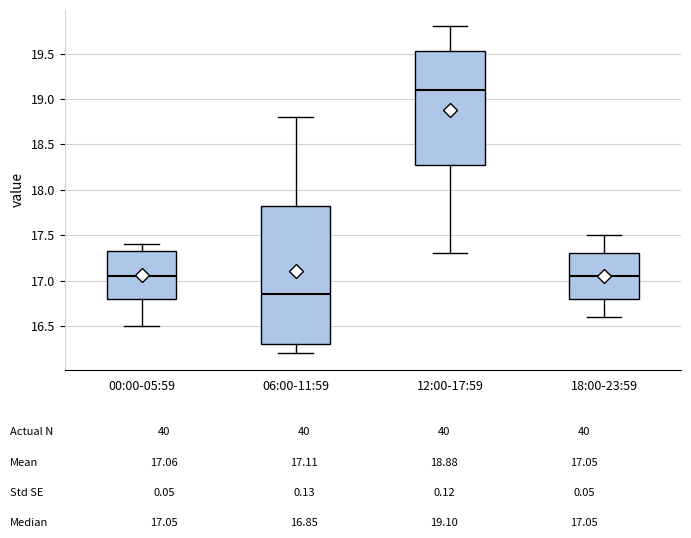

Where is the upper edge of the box for 12:00-17:59 on the y-axis? The values are not printed on the chart, so give them approximately, as read against the axis.

19.55